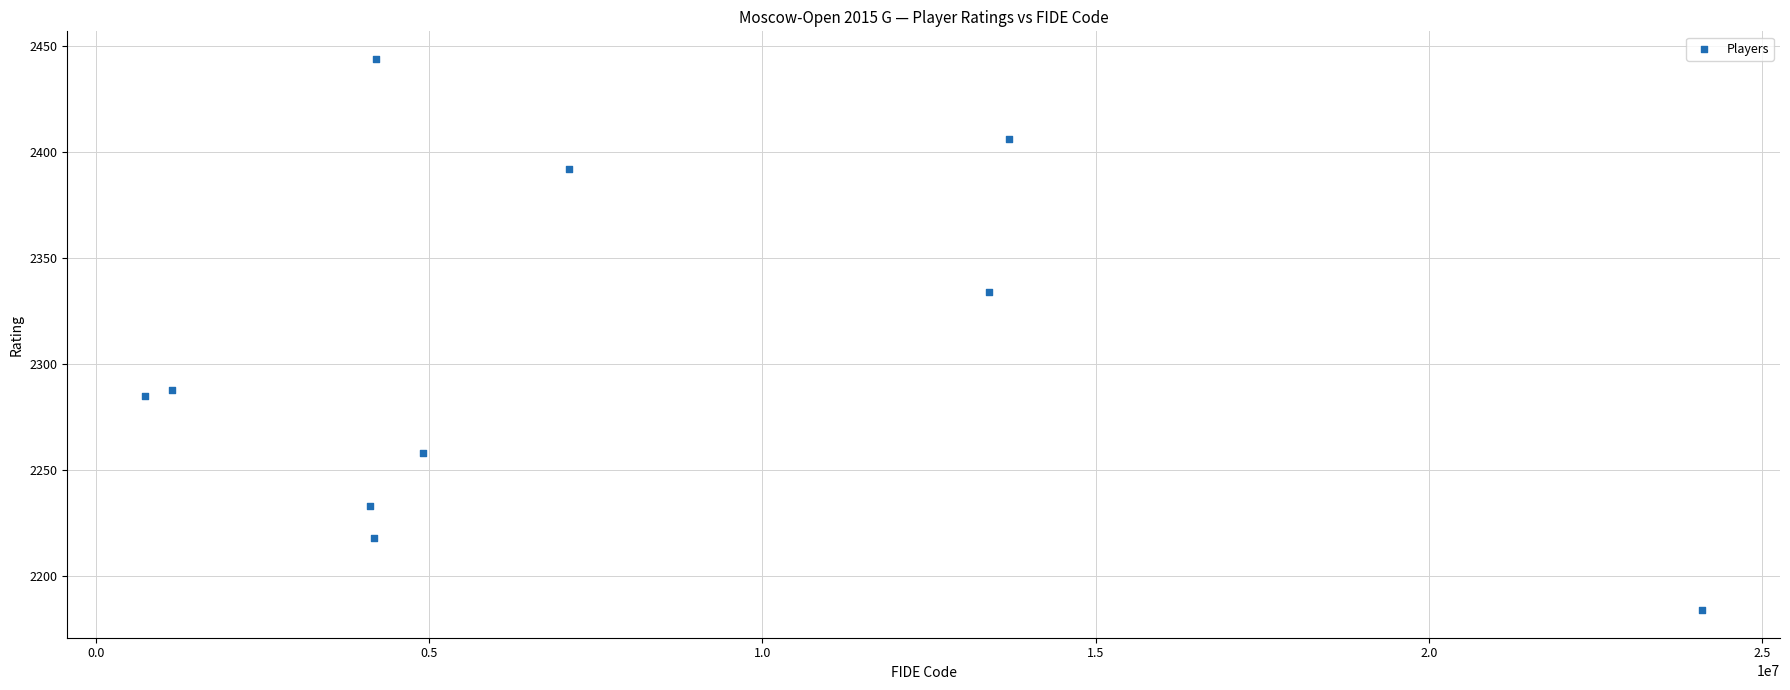

What Y value in the scatter plot is closest to 2314?

2334